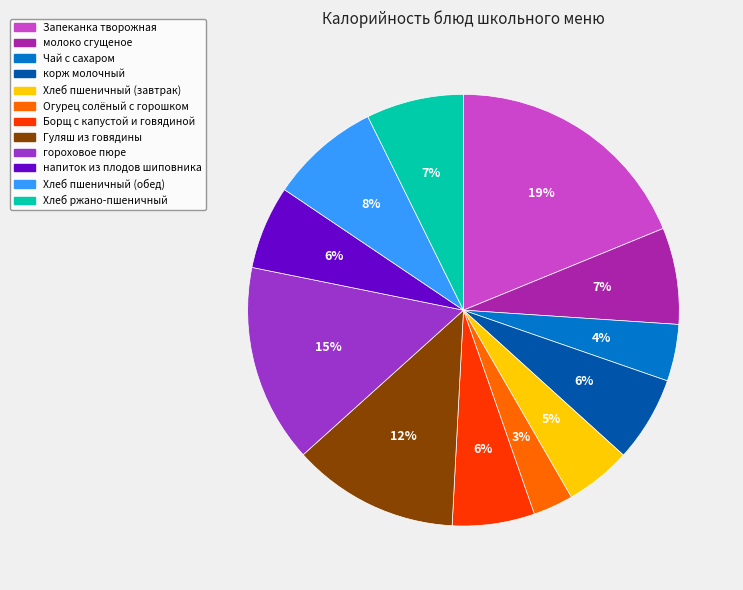

Which slice is the largest?

Запеканка творожная